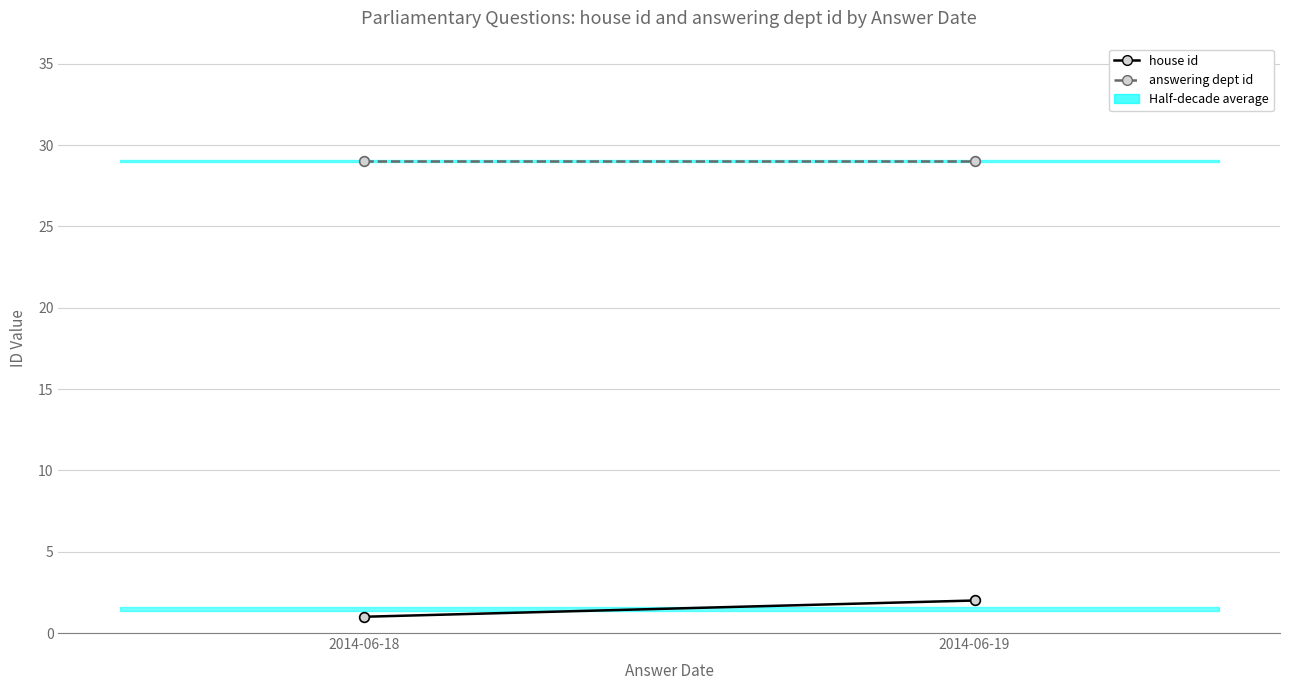

List the series in order of their overall mean, highest first.

answering dept id, house id